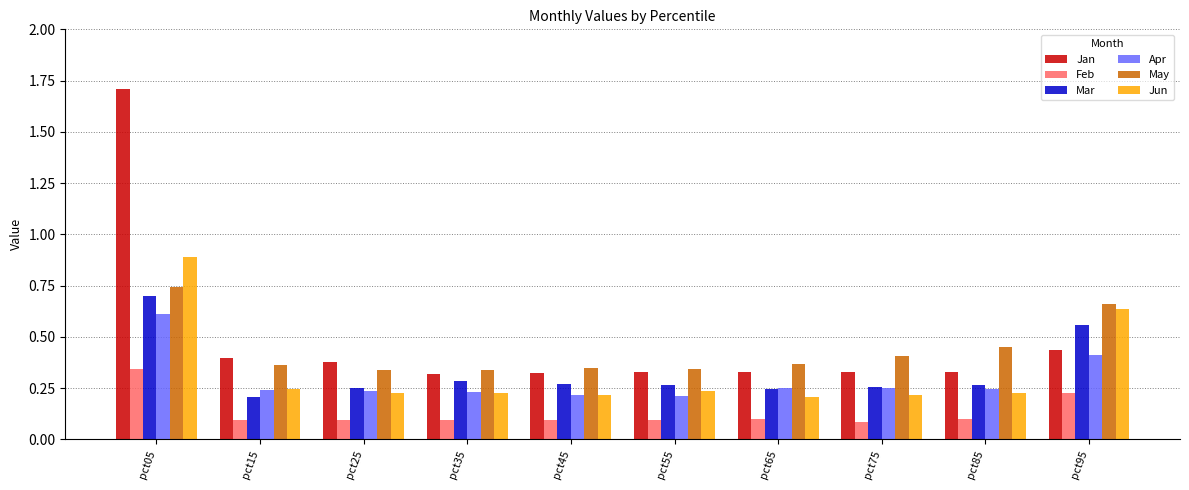

What is the sum of the Mar values at pct95 and pct55?

0.8